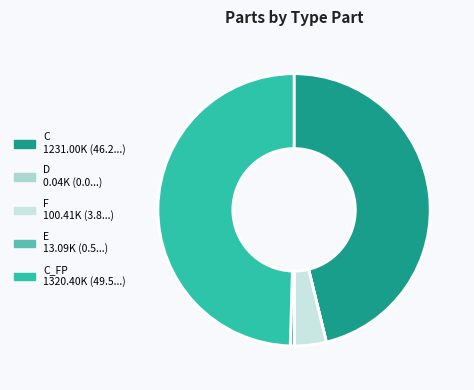

Rank the categories by value from highest to lowest.

C_FP, C, F, E, D